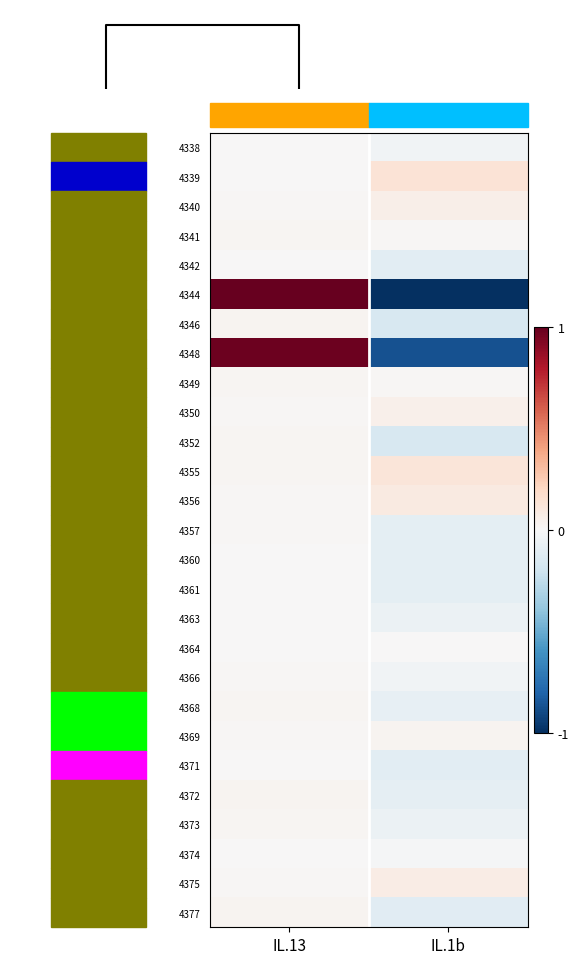

Between IL.13 and IL.1b, which is larger?

IL.13